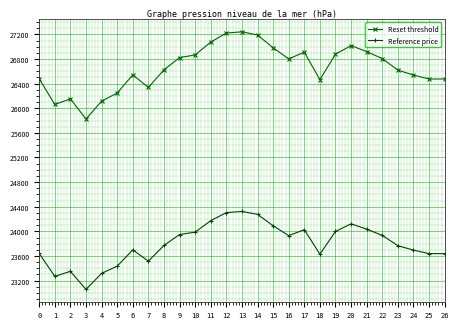

What is the difference between the highest and lowest values at 26?

2836.6